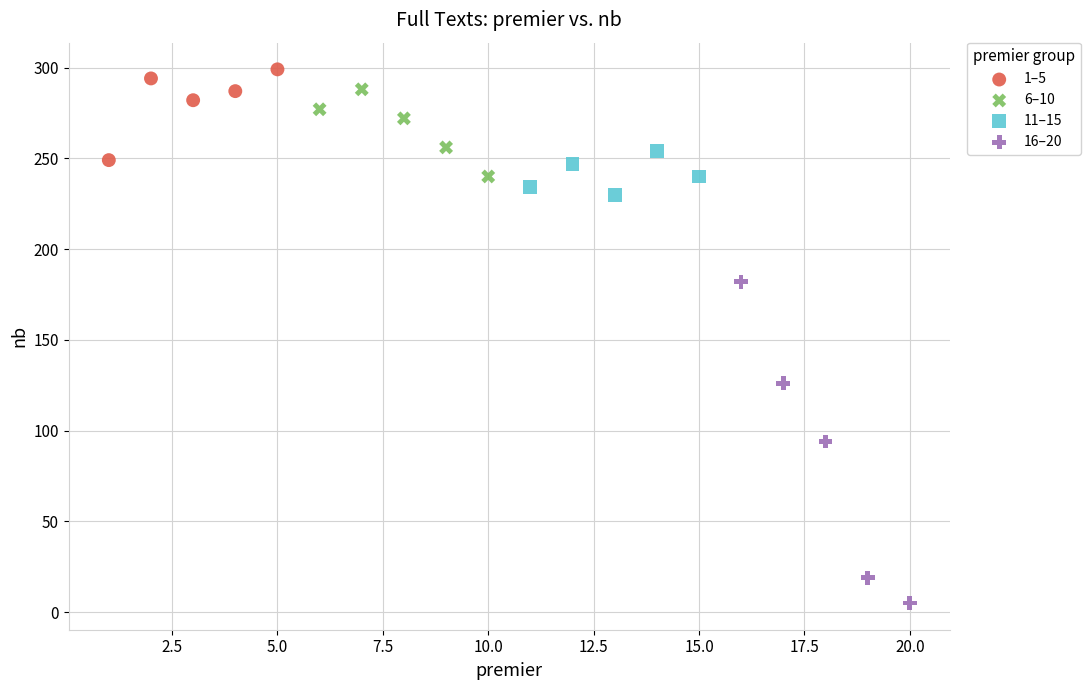

Which series has the largest Y range (max minus min)?

16–20